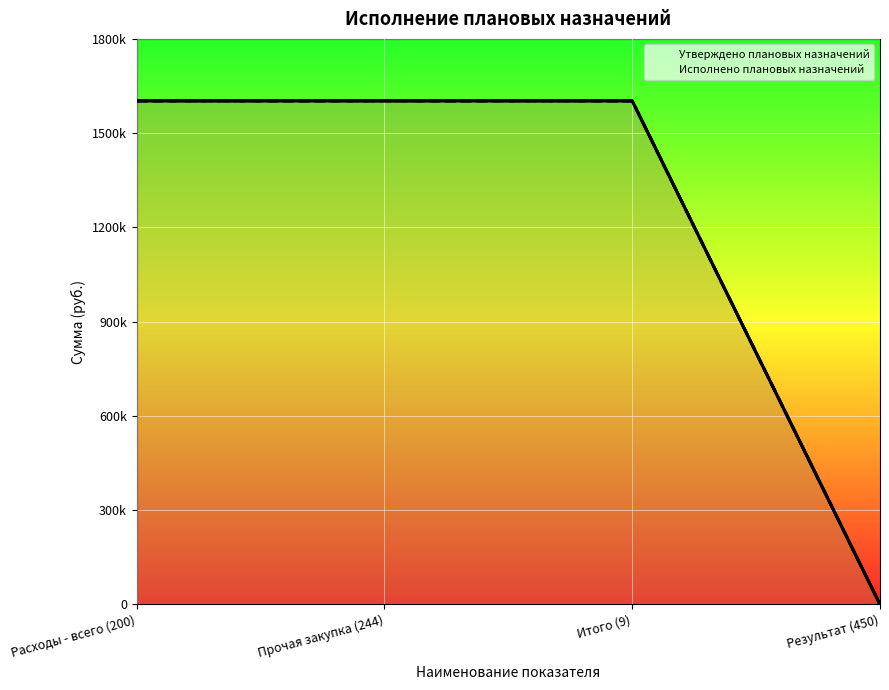

Which series has the largest total across all categories?

Утверждено плановых назначений